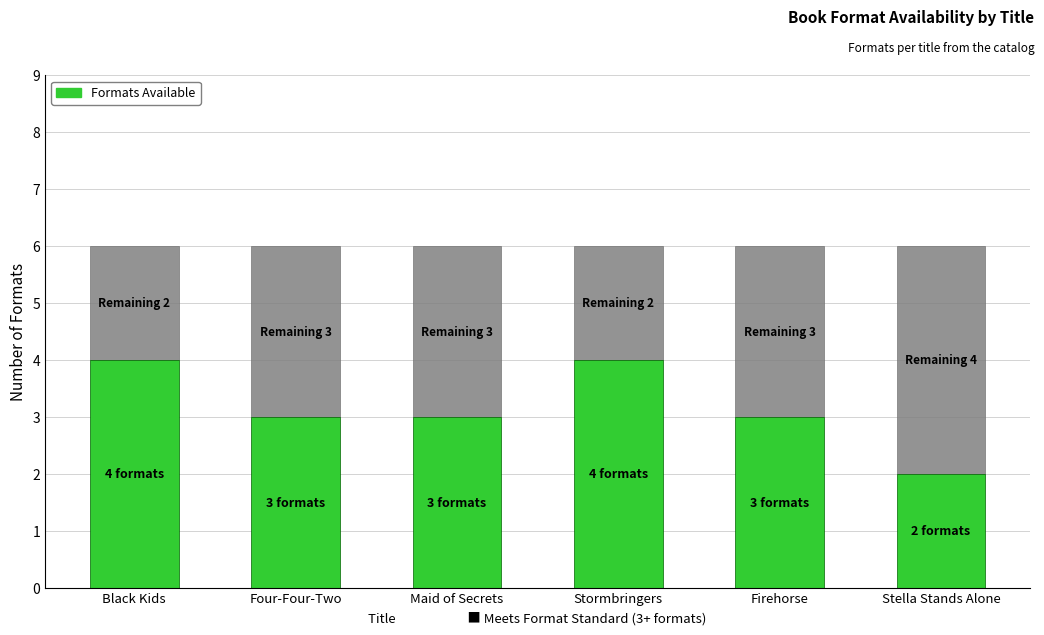

What is the total value across all series at Firehorse?

6